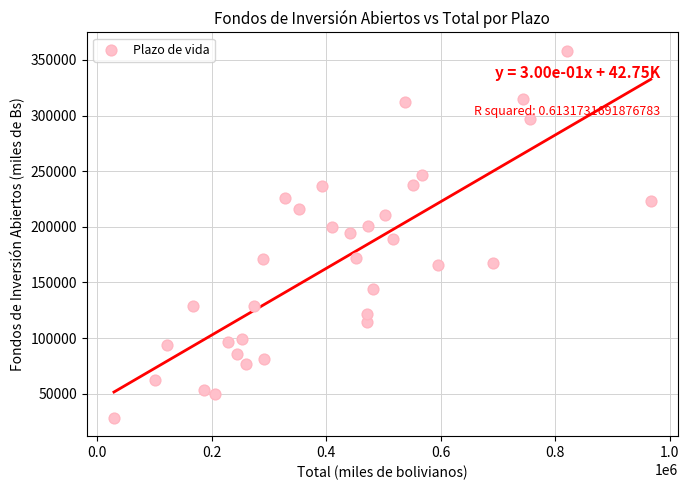

What is the range of X values (max minus min)?

937908.5